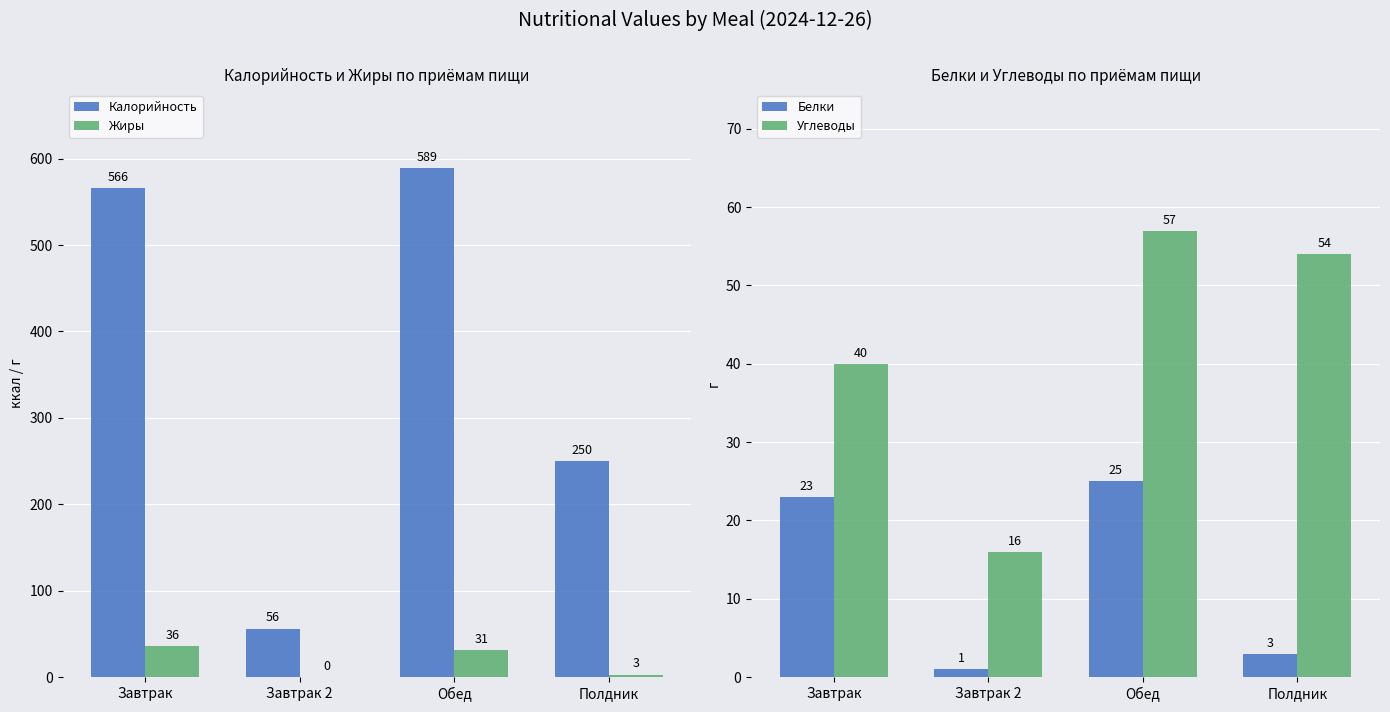

Between Завтрак and Завтрак 2, which is larger?

Завтрак